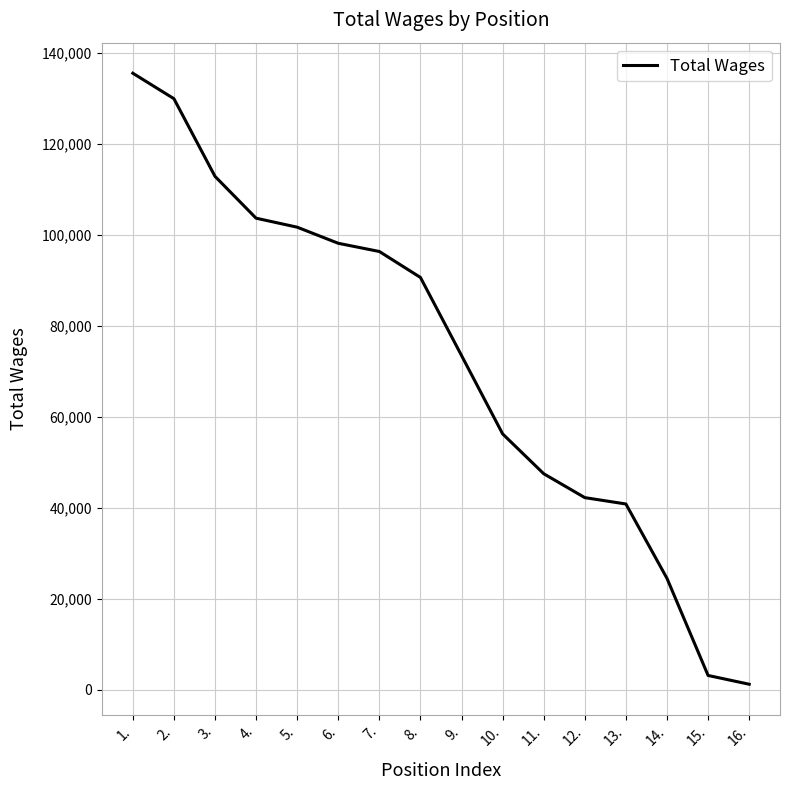

True or false: the data has more than 0 interior local peaks.

False